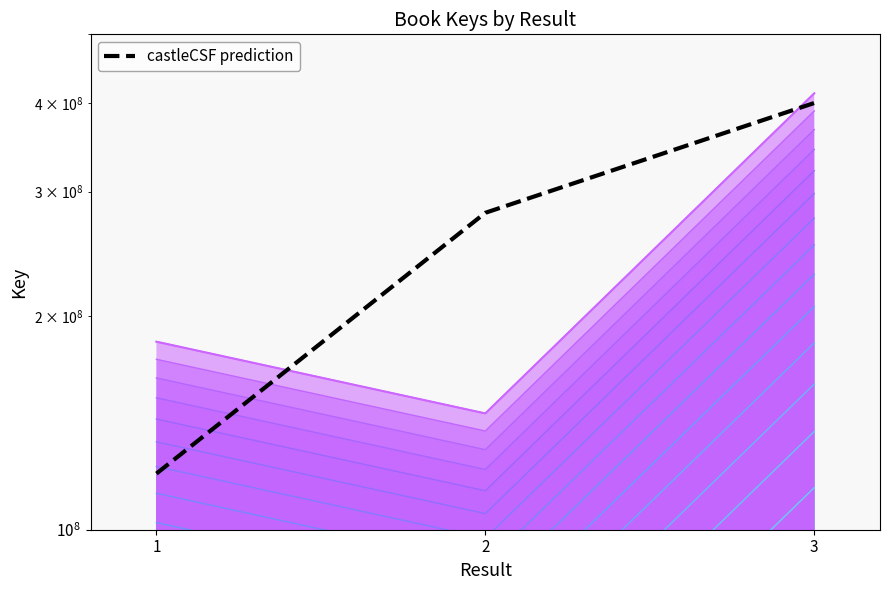

What is the minimum value shown in the chart?

120000000